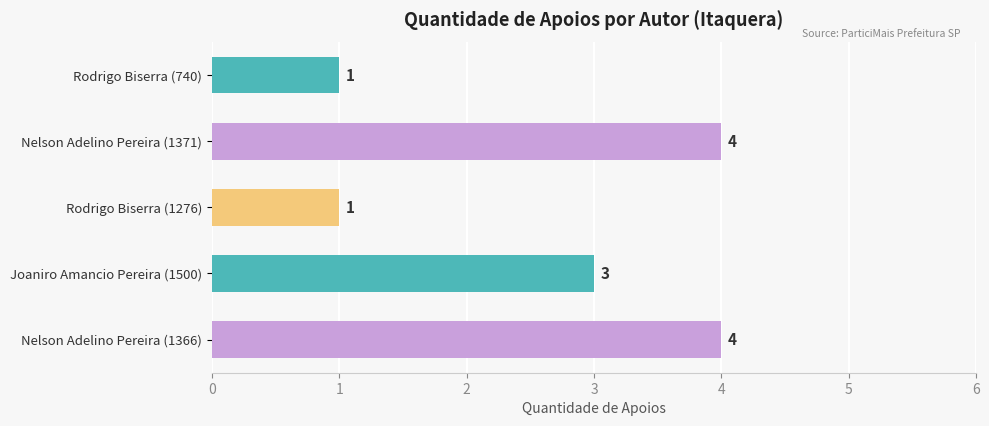

How many data points are less than 3?

2